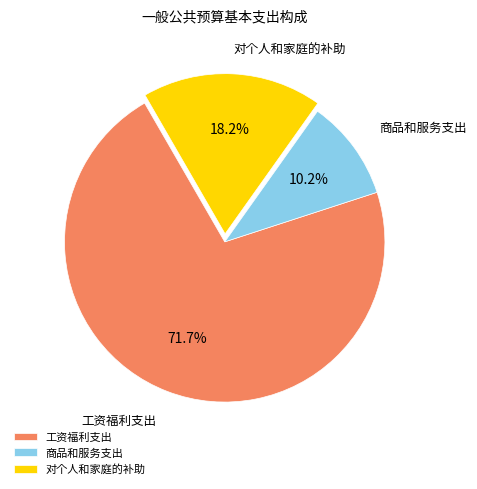

How much of the chart is everything except 对个人和家庭的补助?

81.8%